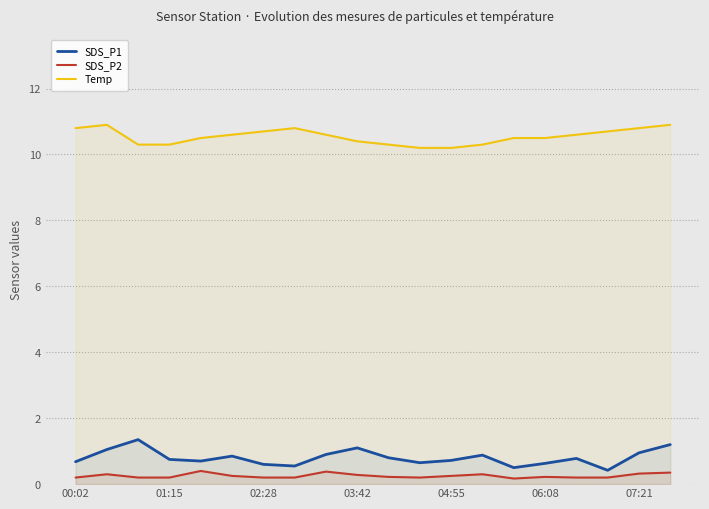

What is the minimum value for SDS_P1?

0.4